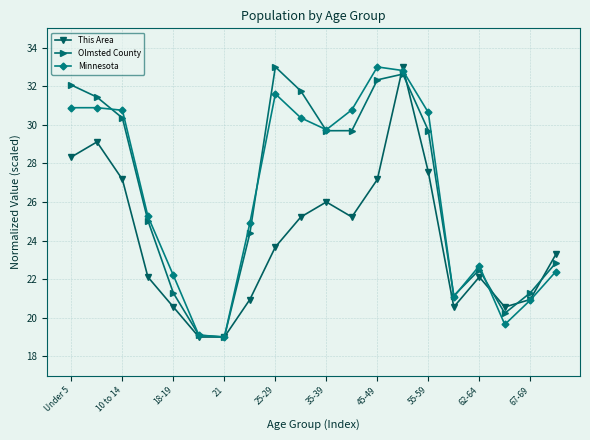

What is the value of the Minnesota point at the 17th from the left?

22.7